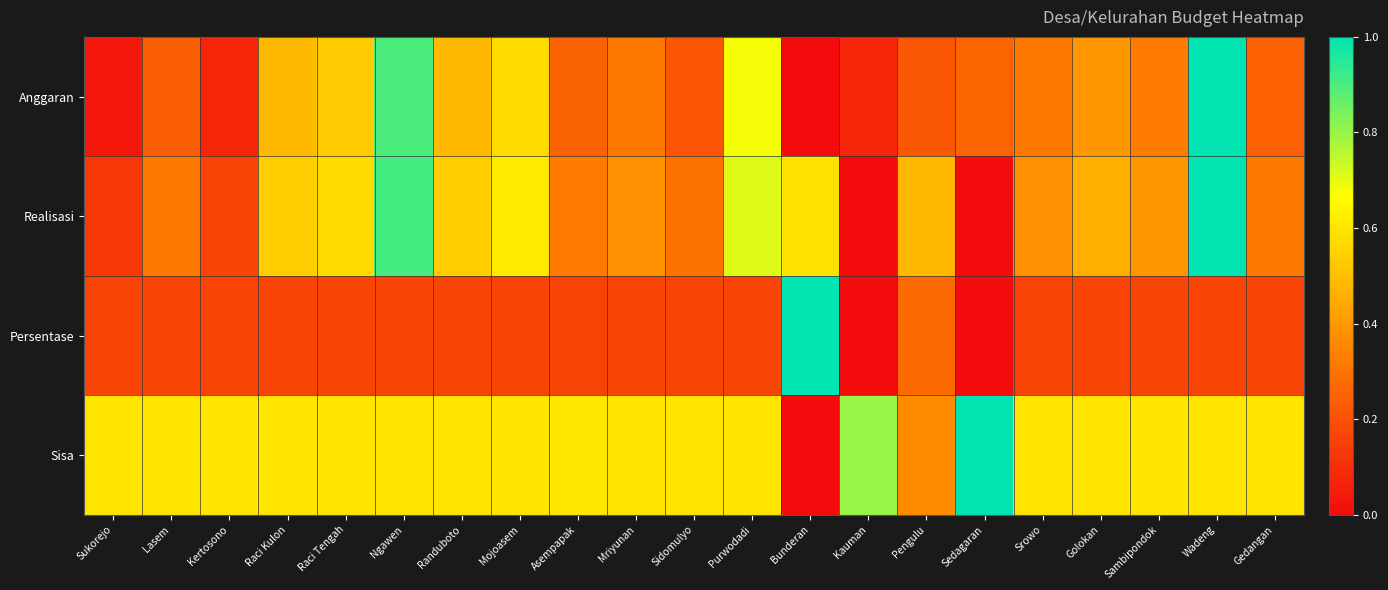

Rank the series by their average value, from lowest to highest.

Persentase, Anggaran, Realisasi, Sisa